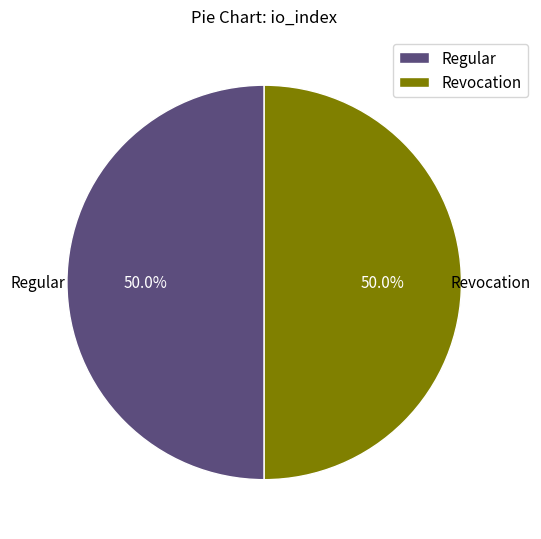

Approximately how many times larger is the value at Regular compared to Revocation?

1.0